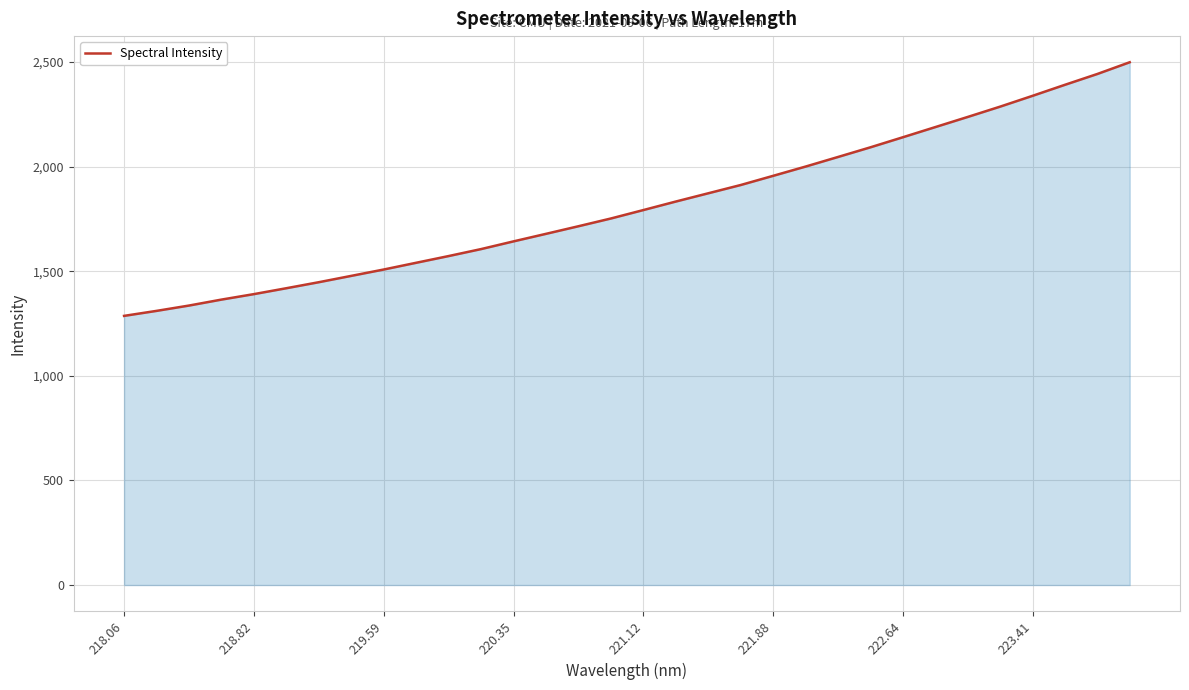

Does the chart display data point markers on the line(s)?

No